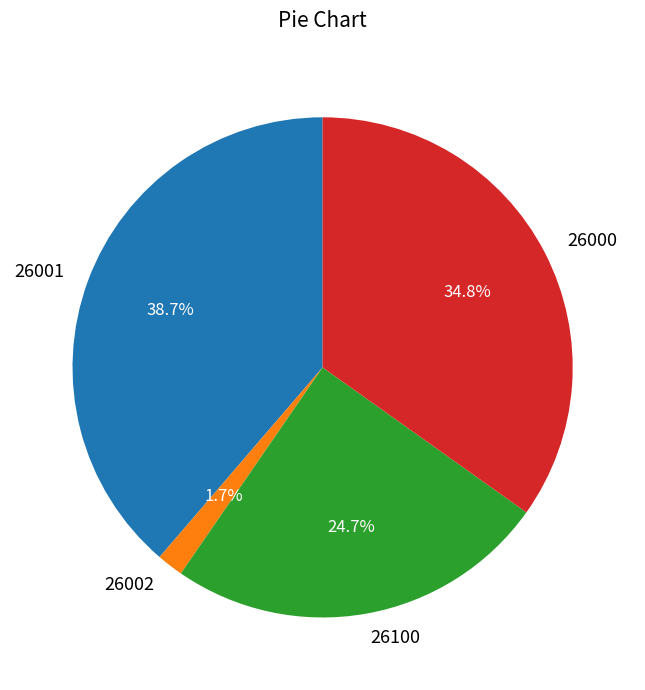

To the nearest percent, what is the average slice percentage?

25%